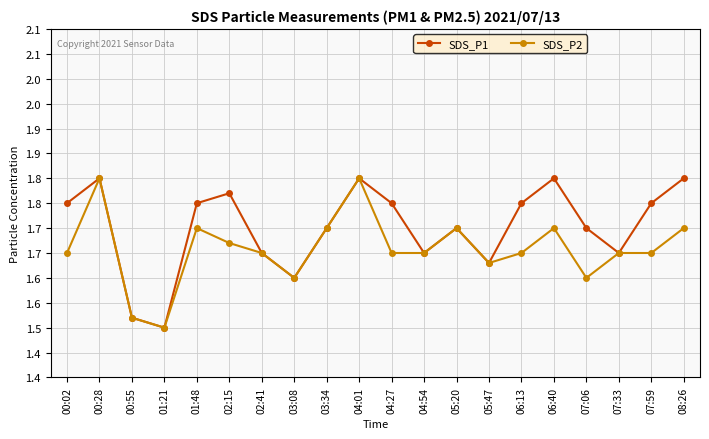

True or false: SDS_P2 and SDS_P1 intersect in this chart.

False